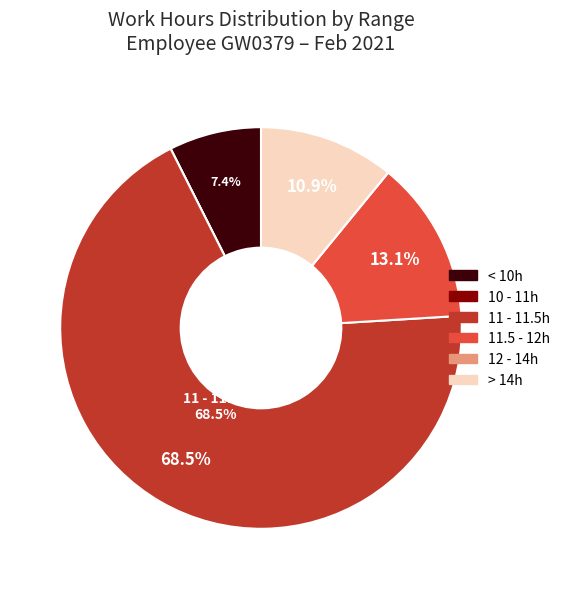

Does any single category account for the majority?

Yes